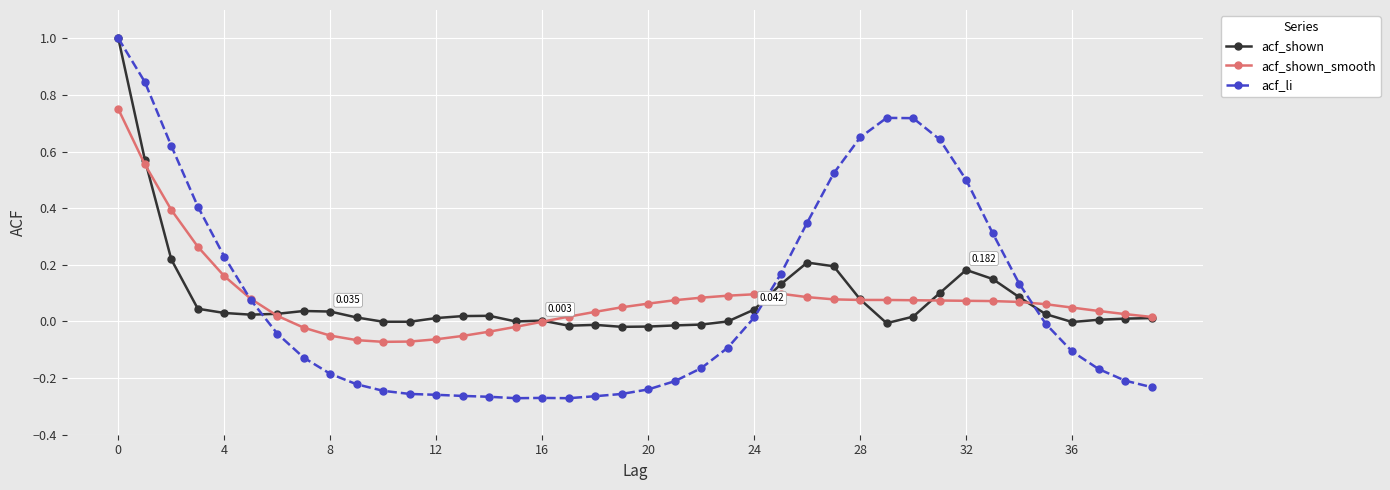

Is this an area chart (filled region under the line)?

No